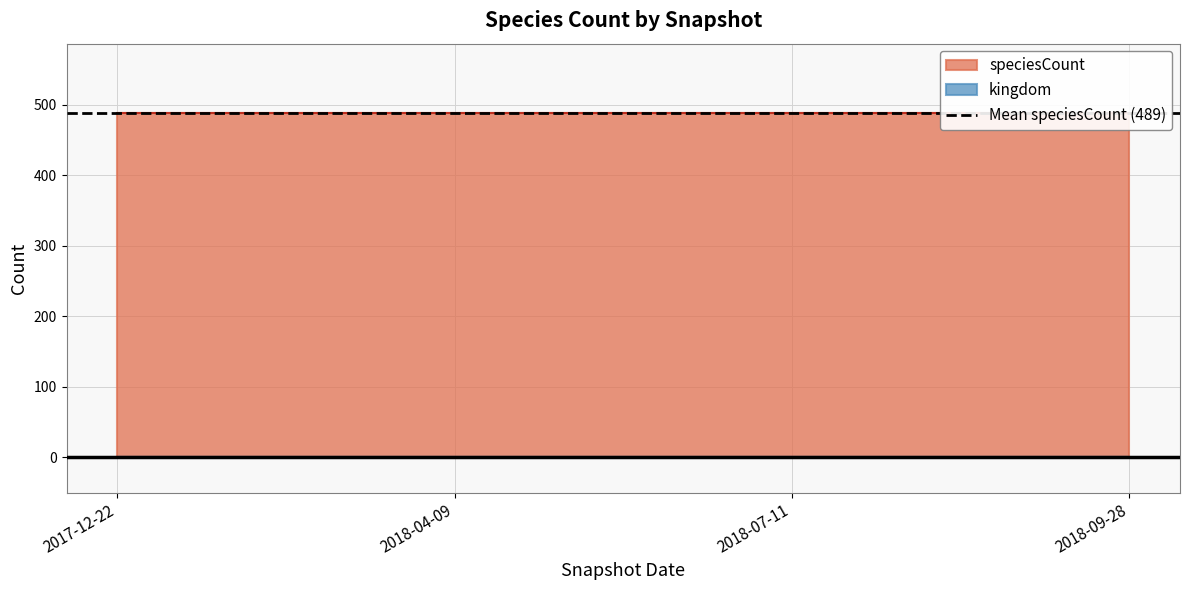

Does the chart display data point markers on the line(s)?

No